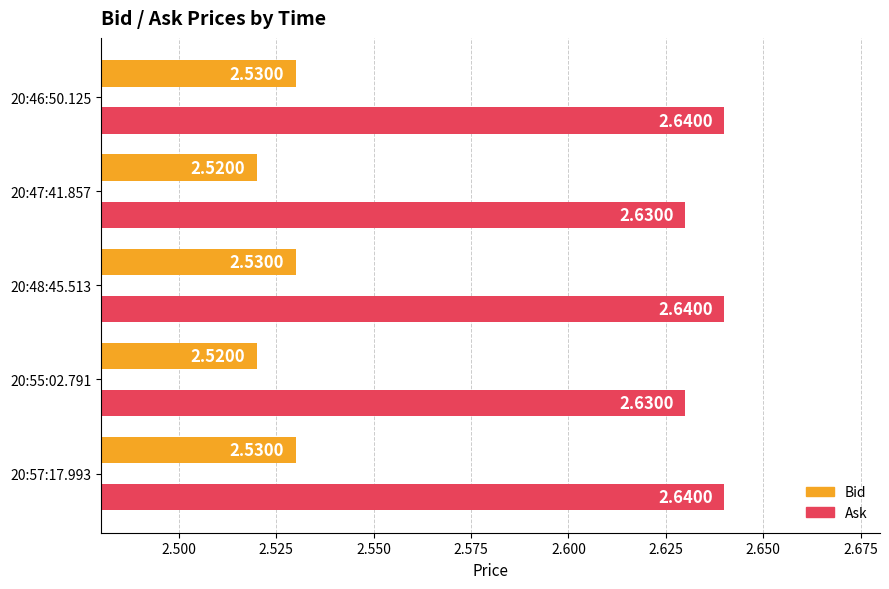

What is the total value across all series at 20:46:50.125?

5.2